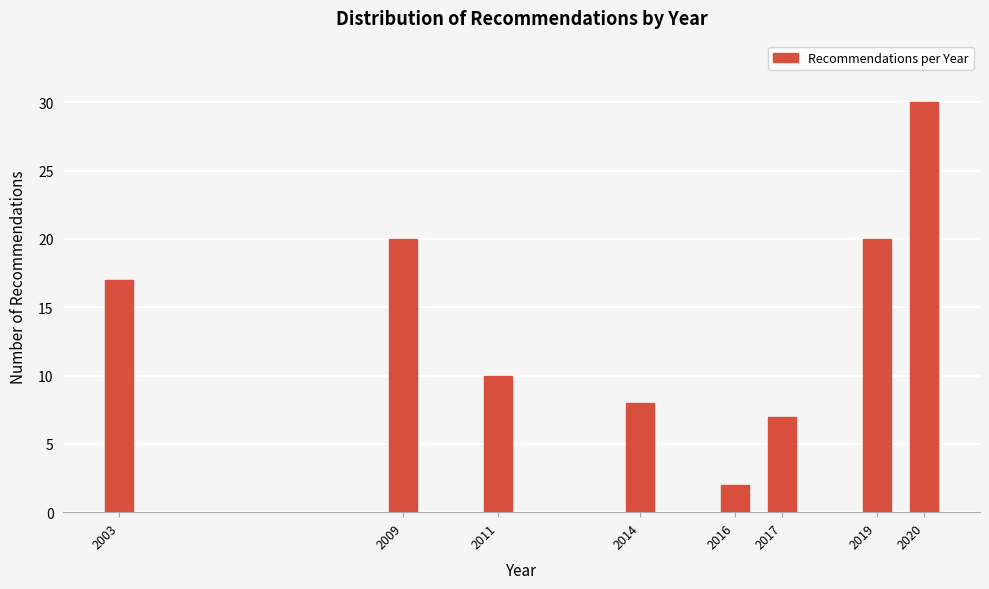

Reading right to left, list all the values displayed in this chart.

30	20	7	2	8	10	20	17